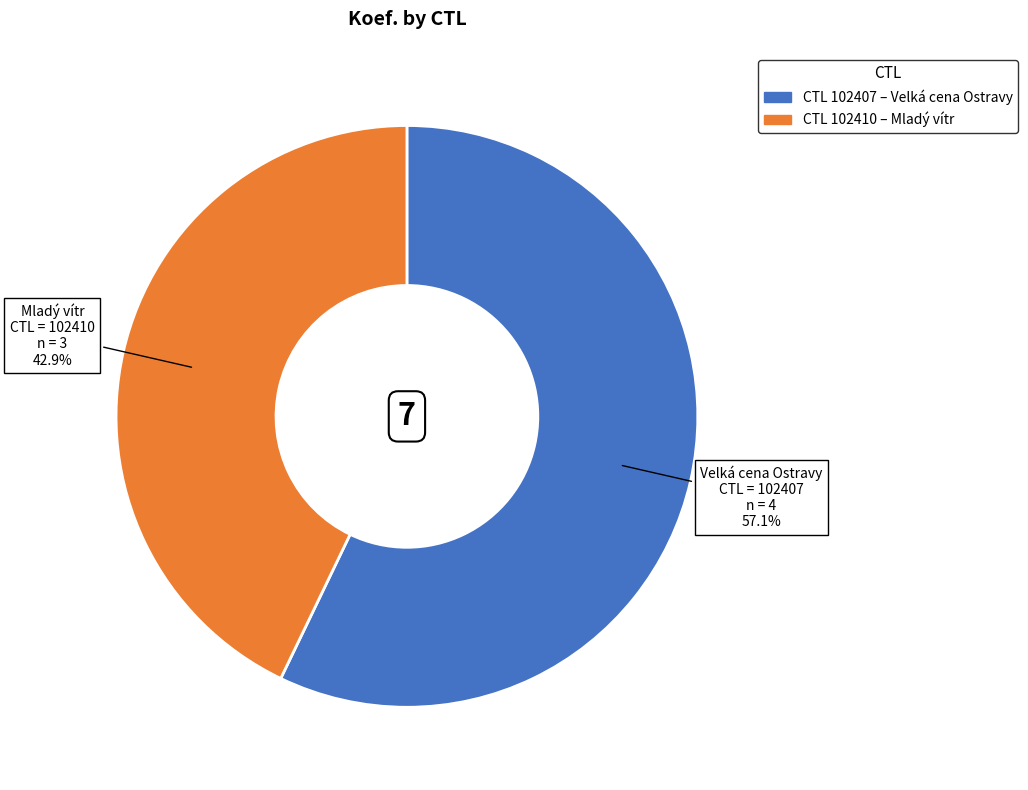

Is there any slice that represents more than half of the pie?

Yes